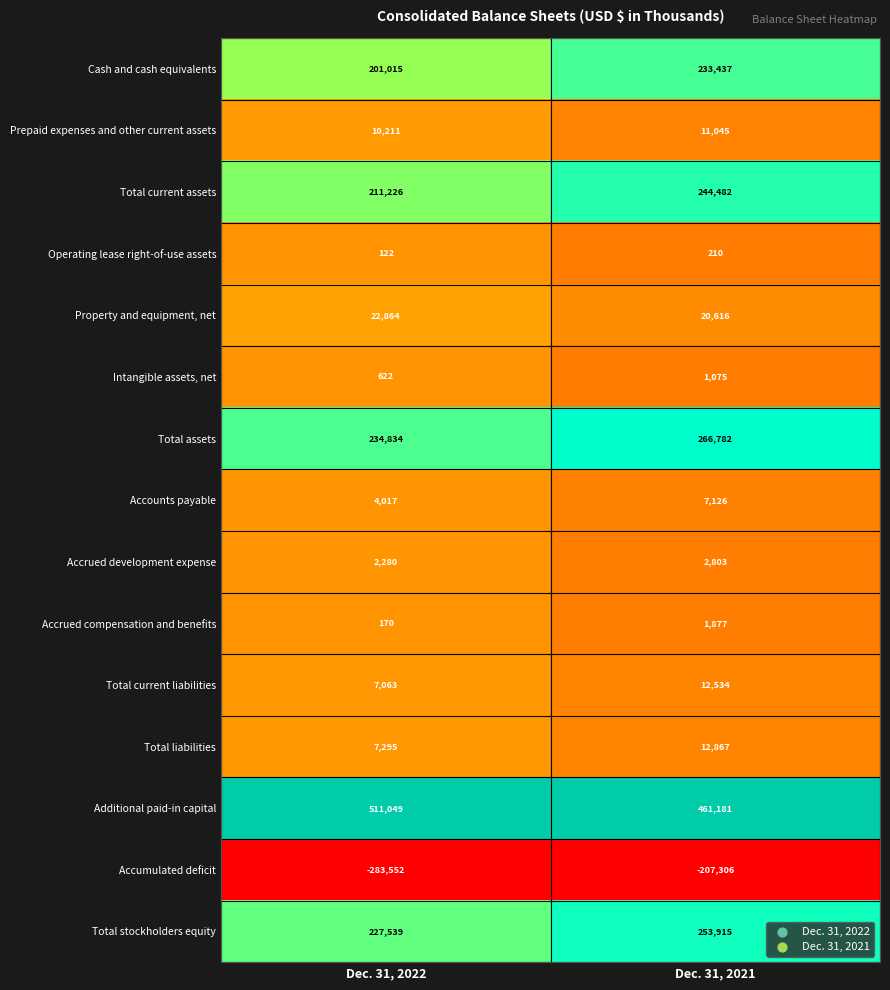

Reading right to left, extract all data points from this chart.

Cash and cash equivalents: Dec. 31, 2021=233437	Dec. 31, 2022=201015
Prepaid expenses and other current assets: Dec. 31, 2021=11045	Dec. 31, 2022=10211
Total current assets: Dec. 31, 2021=244482	Dec. 31, 2022=211226
Operating lease right-of-use assets: Dec. 31, 2021=210	Dec. 31, 2022=122
Property and equipment, net: Dec. 31, 2021=20616	Dec. 31, 2022=22864
Intangible assets, net: Dec. 31, 2021=1075	Dec. 31, 2022=622
Total assets: Dec. 31, 2021=266782	Dec. 31, 2022=234834
Accounts payable: Dec. 31, 2021=7126	Dec. 31, 2022=4017
Accrued development expense: Dec. 31, 2021=2803	Dec. 31, 2022=2280
Accrued compensation and benefits: Dec. 31, 2021=1877	Dec. 31, 2022=170
Total current liabilities: Dec. 31, 2021=12534	Dec. 31, 2022=7063
Total liabilities: Dec. 31, 2021=12867	Dec. 31, 2022=7295
Additional paid-in capital: Dec. 31, 2021=461181	Dec. 31, 2022=511049
Accumulated deficit: Dec. 31, 2021=-207306	Dec. 31, 2022=-283552
Total stockholders equity: Dec. 31, 2021=253915	Dec. 31, 2022=227539